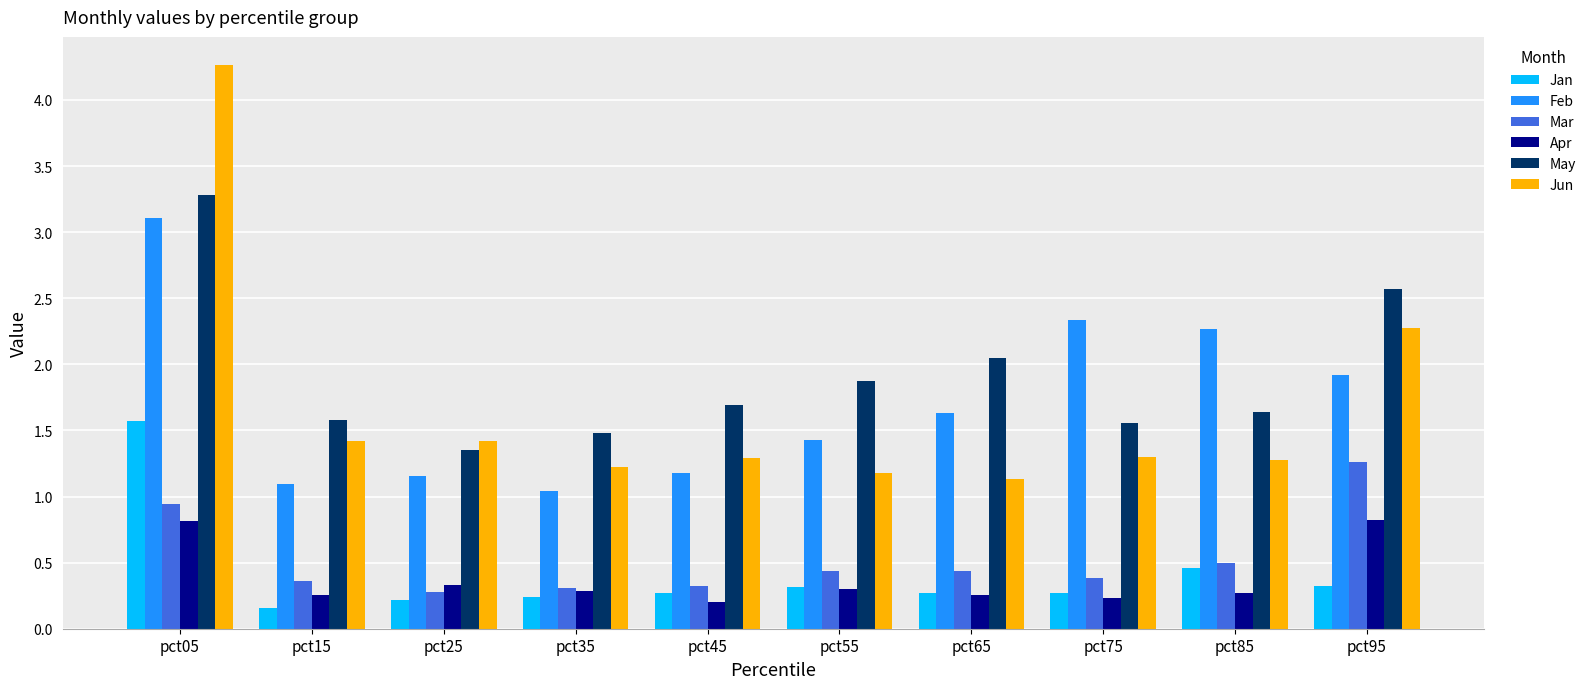

List the series in order of their peak value, lowest first.

Apr, Mar, Jan, Feb, May, Jun